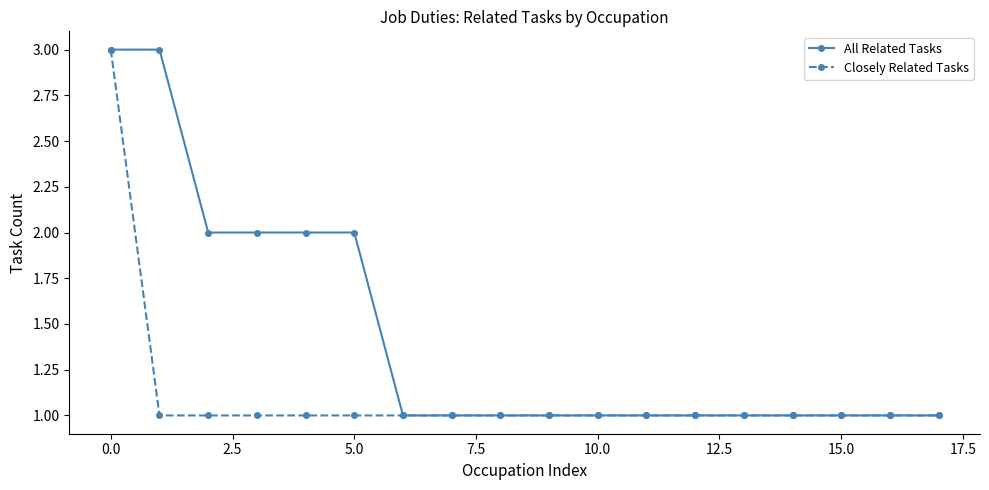

Rank the series by their average value, from lowest to highest.

Closely Related Tasks, All Related Tasks